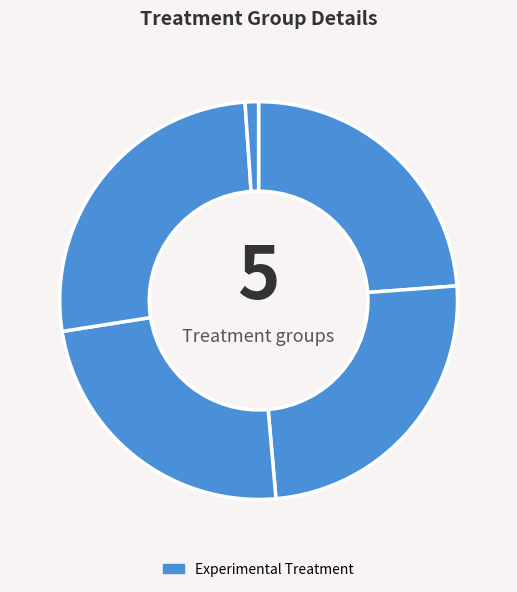

How many slices are in this pie chart?

5